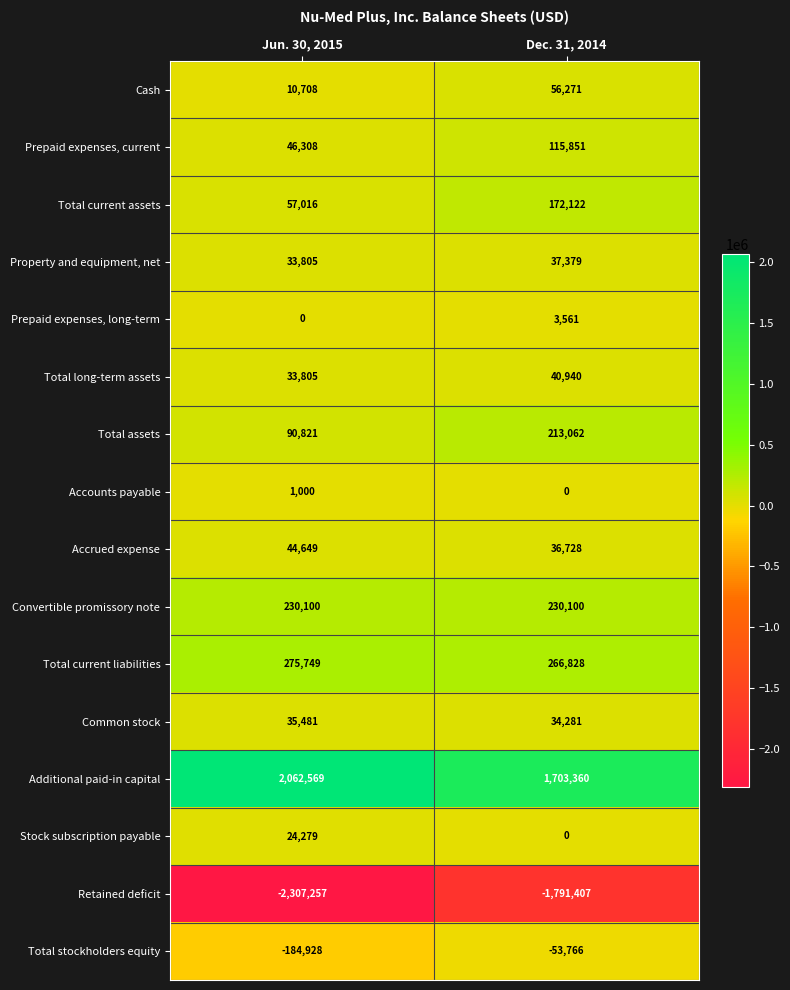

True or false: Total stockholders equity has a value of -69846 at Jun. 30, 2015.

False